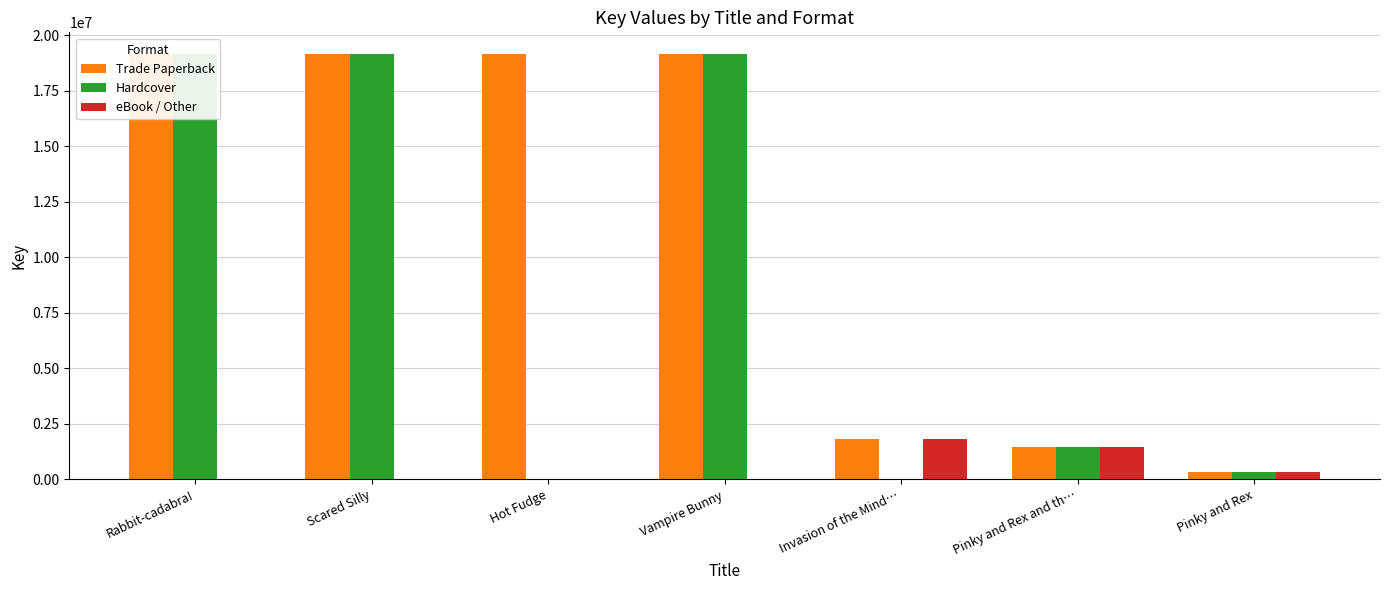

What is the approximate value of Trade Paperback at Hot Fudge?

19167042